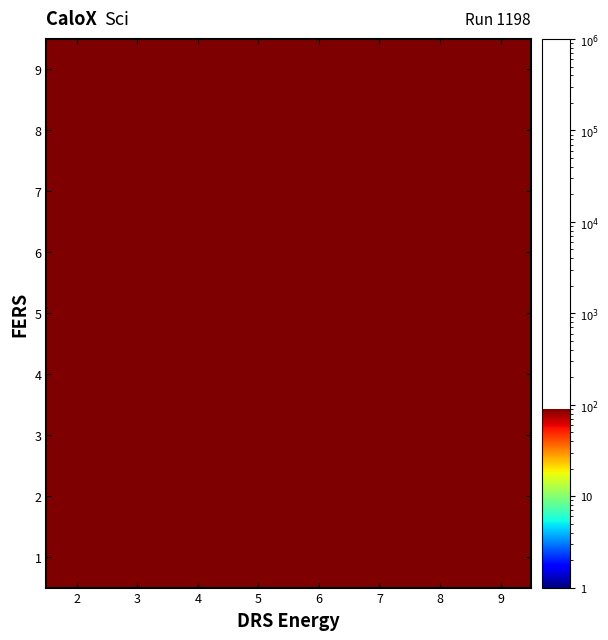

How many data points does each series have?

8